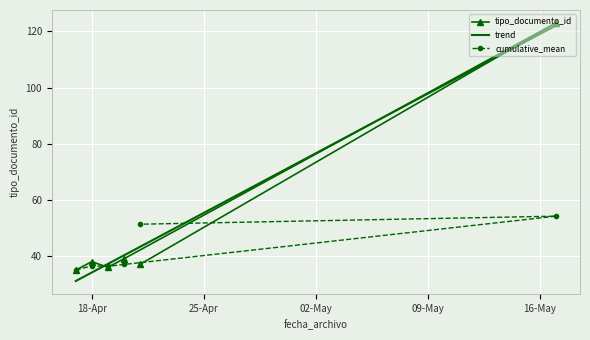

Which label corresponds to the largest value in the chart?

2023-05-17